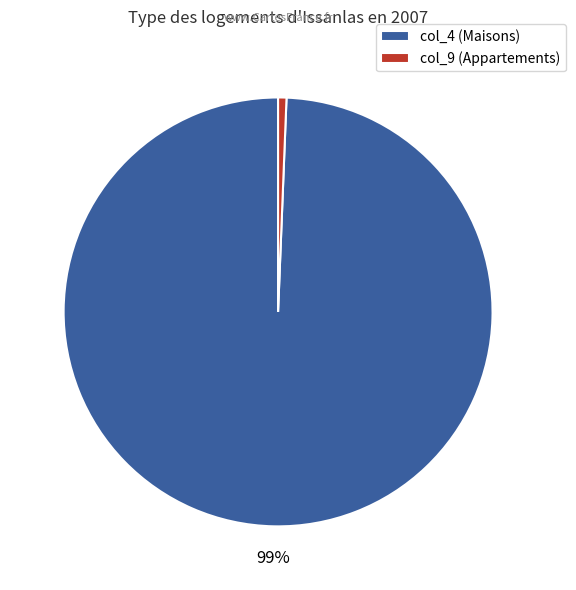

Is there any slice that represents more than half of the pie?

Yes